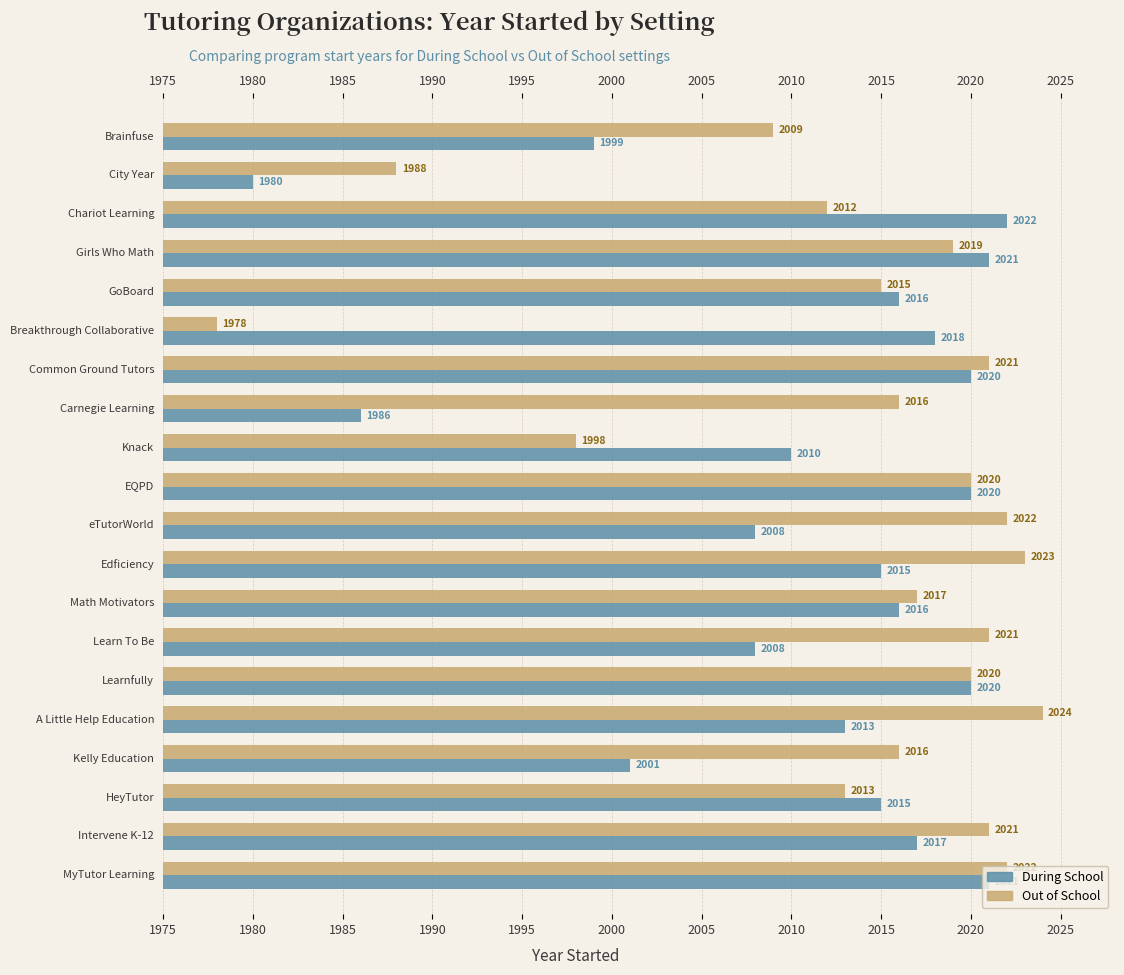

What position from the left is 1975?

1